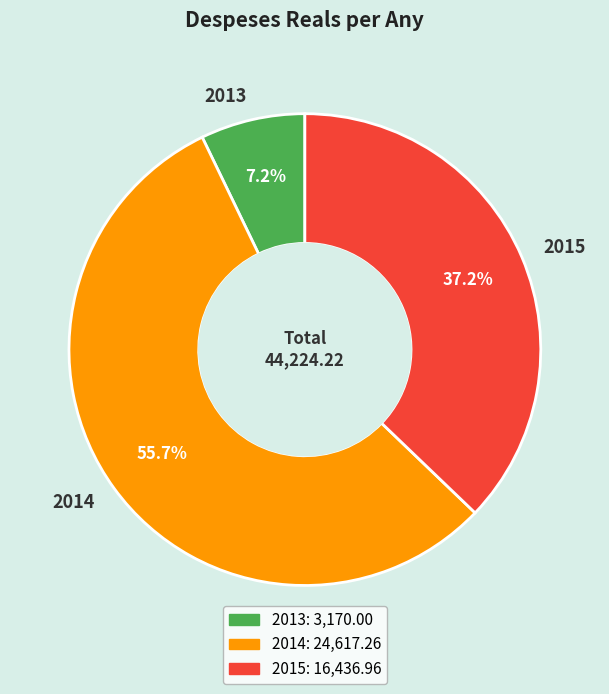

Is it true that 2013 is 7% of the pie?

True